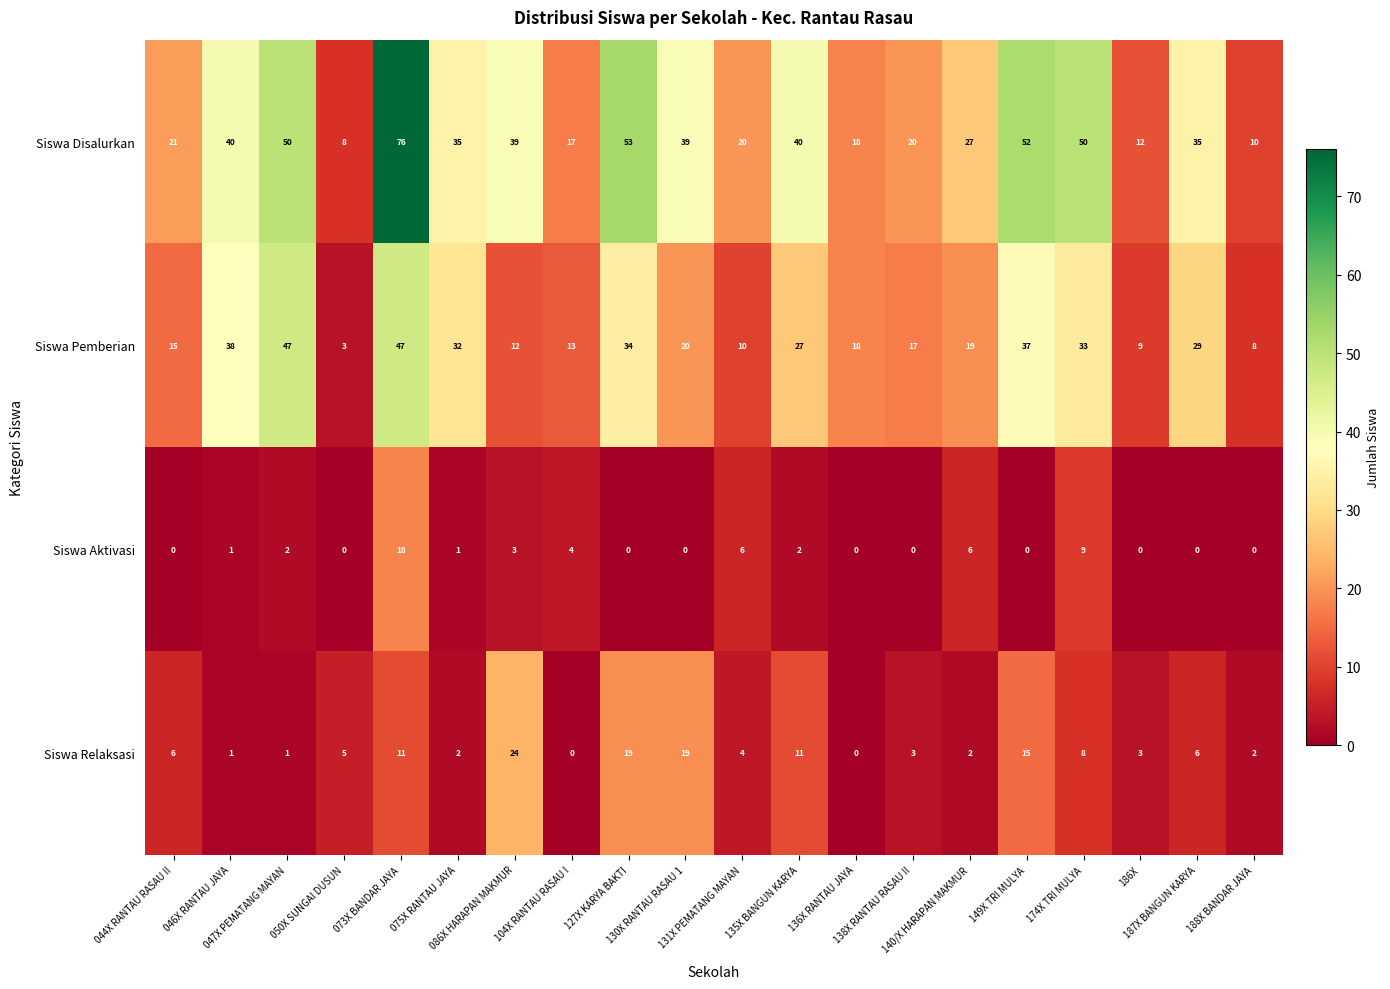

Which category has the highest value across all series?

073X BANDAR JAYA